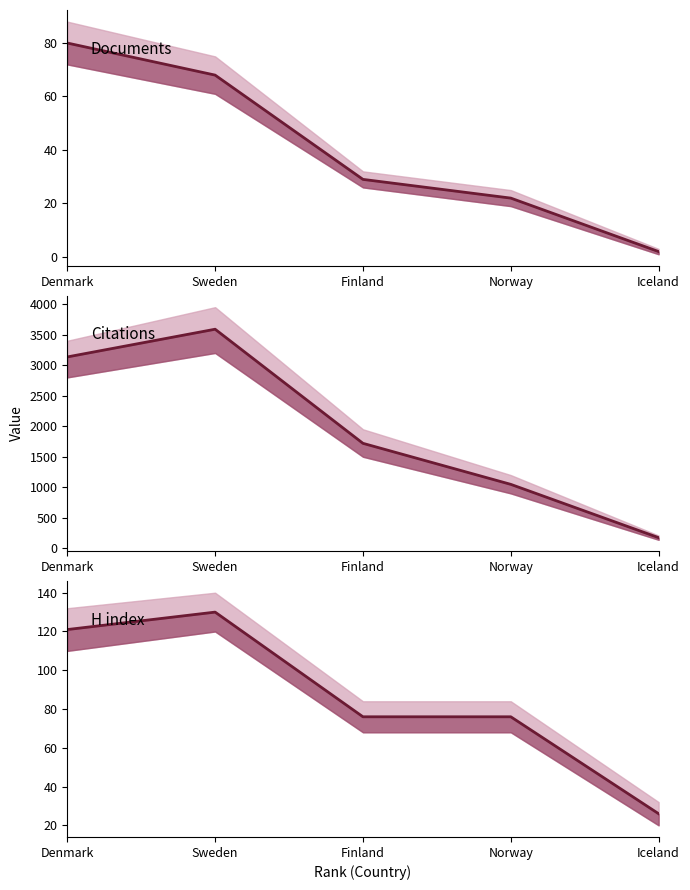

Which series changed the most between Denmark and Norway?

Citations